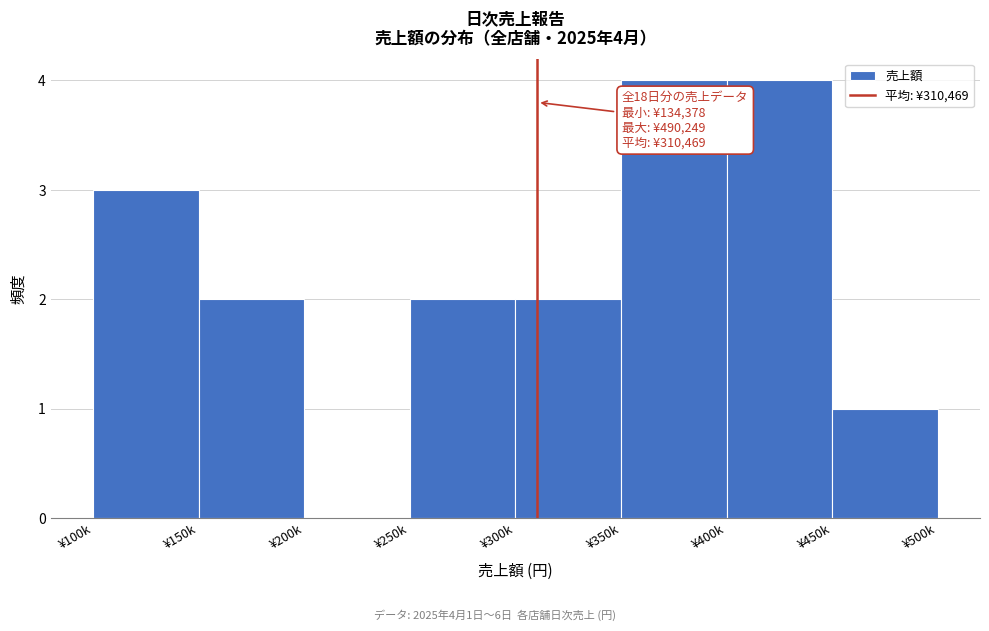

Reading right to left, list all the values displayed in this chart.

¥450k=1	¥400k=4	¥350k=4	¥300k=2	¥250k=2	¥200k=0	¥150k=2	¥100k=3